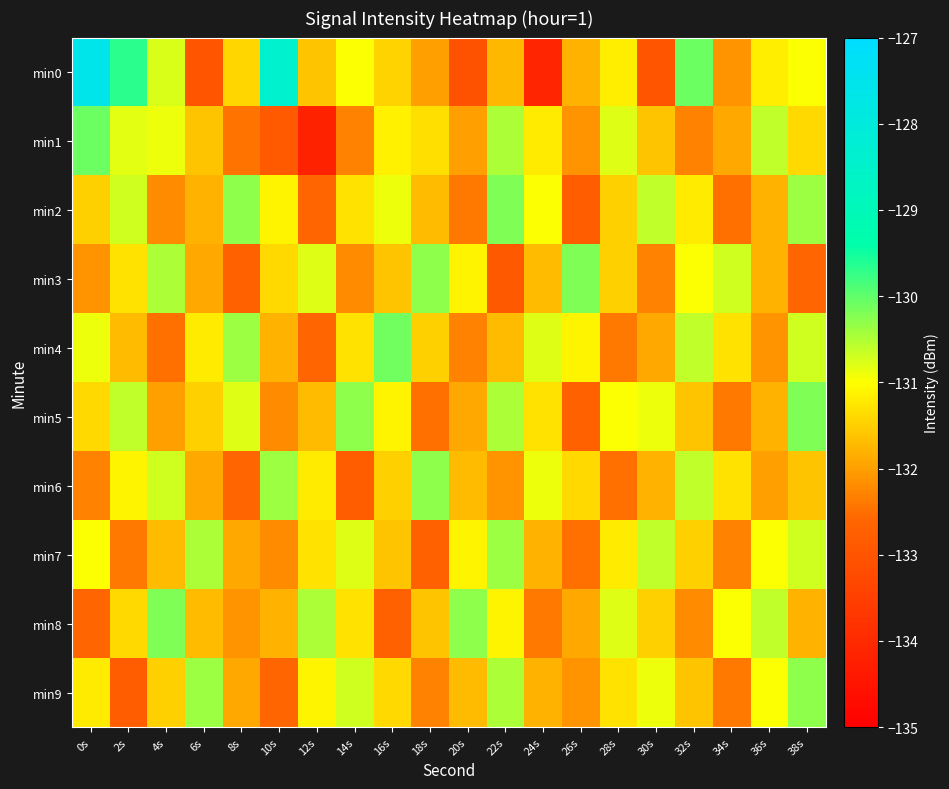

Reading left to right, transcribe all the data shown in this chart.

min0: 0s=-127.6	2s=-129.7	4s=-130.8	6s=-133.0	8s=-131.4	10s=-128.4	12s=-131.6	14s=-131.0	16s=-131.5	18s=-132.0	20s=-133.0	22s=-131.7	24s=-134.1	26s=-131.8	28s=-131.2	30s=-133.0	32s=-130.1	34s=-132.1	36s=-131.2	38s=-131.0
min1: 0s=-130.1	2s=-130.8	4s=-130.9	6s=-131.6	8s=-132.5	10s=-132.8	12s=-134.2	14s=-132.3	16s=-131.1	18s=-131.3	20s=-132.0	22s=-130.5	24s=-131.2	26s=-132.1	28s=-130.8	30s=-131.6	32s=-132.3	34s=-131.9	36s=-130.6	38s=-131.4
min2: 0s=-131.5	2s=-130.7	4s=-132.2	6s=-131.8	8s=-130.3	10s=-131.1	12s=-132.6	14s=-131.3	16s=-130.9	18s=-131.7	20s=-132.4	22s=-130.2	24s=-131.0	26s=-132.8	28s=-131.5	30s=-130.6	32s=-131.2	34s=-132.5	36s=-131.8	38s=-130.4
min3: 0s=-132.1	2s=-131.3	4s=-130.5	6s=-131.9	8s=-132.7	10s=-131.4	12s=-130.8	14s=-132.2	16s=-131.6	18s=-130.3	20s=-131.1	22s=-132.9	24s=-131.7	26s=-130.2	28s=-131.5	30s=-132.3	32s=-131.0	34s=-130.7	36s=-131.8	38s=-132.6
min4: 0s=-130.9	2s=-131.7	4s=-132.5	6s=-131.2	8s=-130.4	10s=-131.8	12s=-132.6	14s=-131.3	16s=-130.1	18s=-131.5	20s=-132.3	22s=-131.7	24s=-130.8	26s=-131.1	28s=-132.4	30s=-131.9	32s=-130.6	34s=-131.3	36s=-132.1	38s=-130.7
min5: 0s=-131.4	2s=-130.6	4s=-132.0	6s=-131.5	8s=-130.8	10s=-132.2	12s=-131.7	14s=-130.3	16s=-131.1	18s=-132.5	20s=-131.9	22s=-130.5	24s=-131.3	26s=-132.7	28s=-131.0	30s=-130.9	32s=-131.6	34s=-132.4	36s=-131.8	38s=-130.2
min6: 0s=-132.3	2s=-131.1	4s=-130.7	6s=-131.9	8s=-132.6	10s=-130.4	12s=-131.2	14s=-132.8	16s=-131.5	18s=-130.3	20s=-131.7	22s=-132.1	24s=-130.9	26s=-131.4	28s=-132.5	30s=-131.8	32s=-130.6	34s=-131.3	36s=-132.0	38s=-131.6
min7: 0s=-131.0	2s=-132.4	4s=-131.7	6s=-130.5	8s=-131.9	10s=-132.2	12s=-131.3	14s=-130.8	16s=-131.6	18s=-132.7	20s=-131.1	22s=-130.4	24s=-131.8	26s=-132.5	28s=-131.2	30s=-130.6	32s=-131.5	34s=-132.3	36s=-131.0	38s=-130.7
min8: 0s=-132.6	2s=-131.4	4s=-130.2	6s=-131.7	8s=-132.1	10s=-131.8	12s=-130.5	14s=-131.3	16s=-132.7	18s=-131.6	20s=-130.3	22s=-131.1	24s=-132.4	26s=-131.9	28s=-130.8	30s=-131.5	32s=-132.2	34s=-131.0	36s=-130.6	38s=-131.8
min9: 0s=-131.2	2s=-132.8	4s=-131.5	6s=-130.4	8s=-131.9	10s=-132.6	12s=-131.1	14s=-130.7	16s=-131.4	18s=-132.3	20s=-131.7	22s=-130.5	24s=-131.8	26s=-132.1	28s=-131.3	30s=-130.9	32s=-131.6	34s=-132.4	36s=-131.0	38s=-130.3